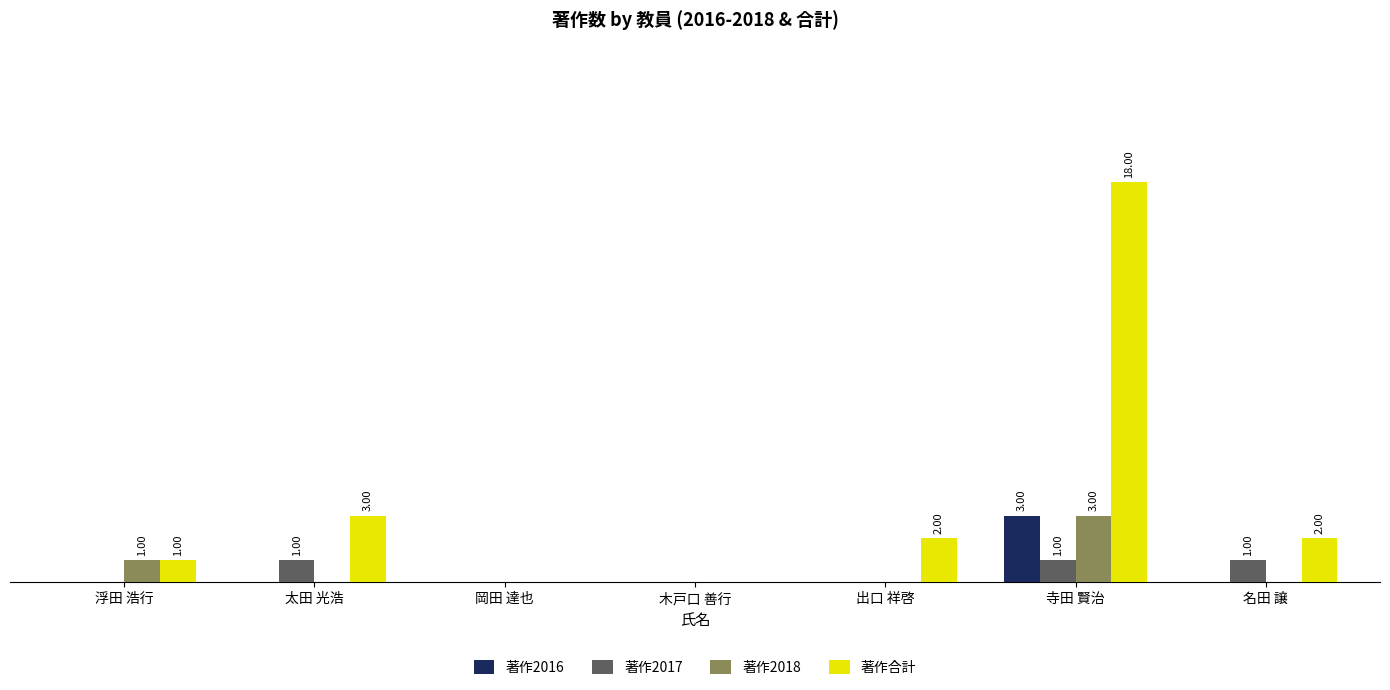

What are all the series names shown in the legend?

著作2016, 著作2017, 著作2018, 著作合計